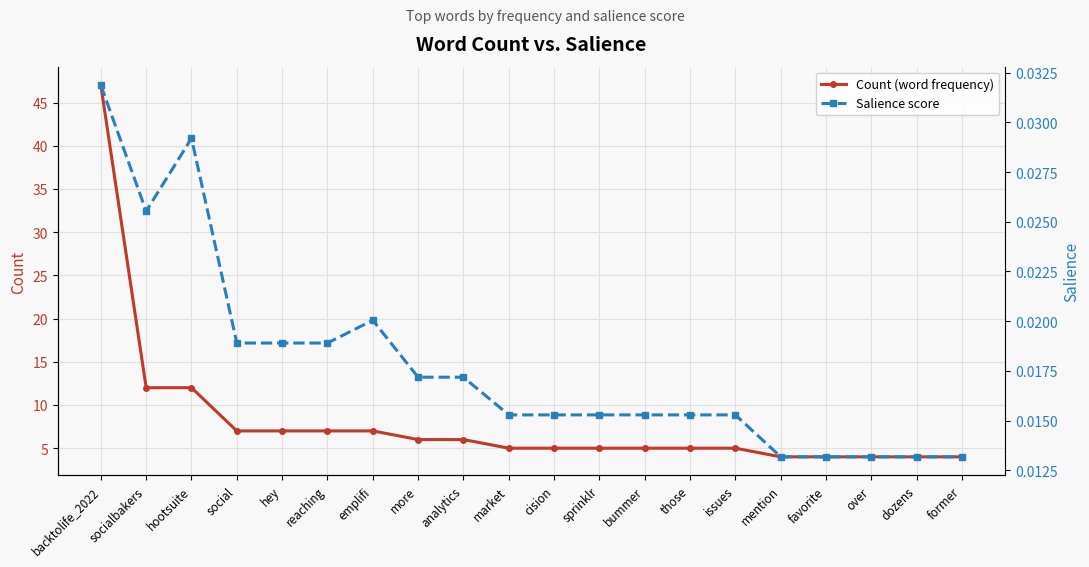

Which series has the widest spread of values?

Count (word frequency)